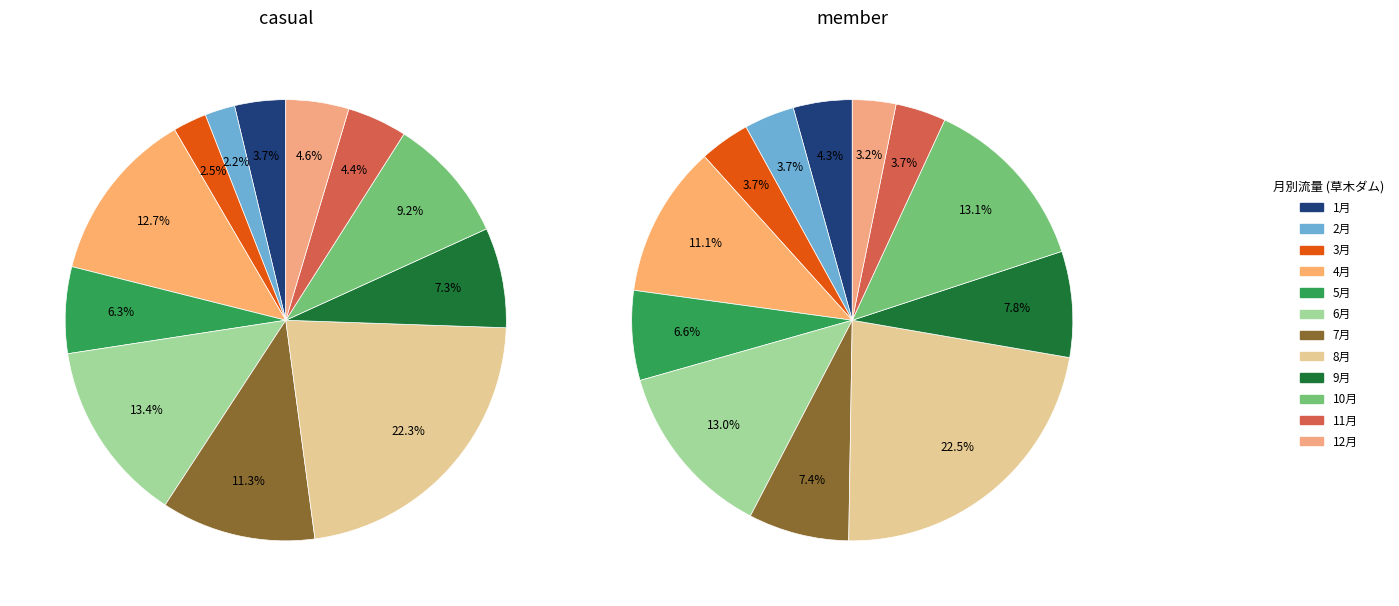

Which has a higher value, 6月 or 1月?

6月